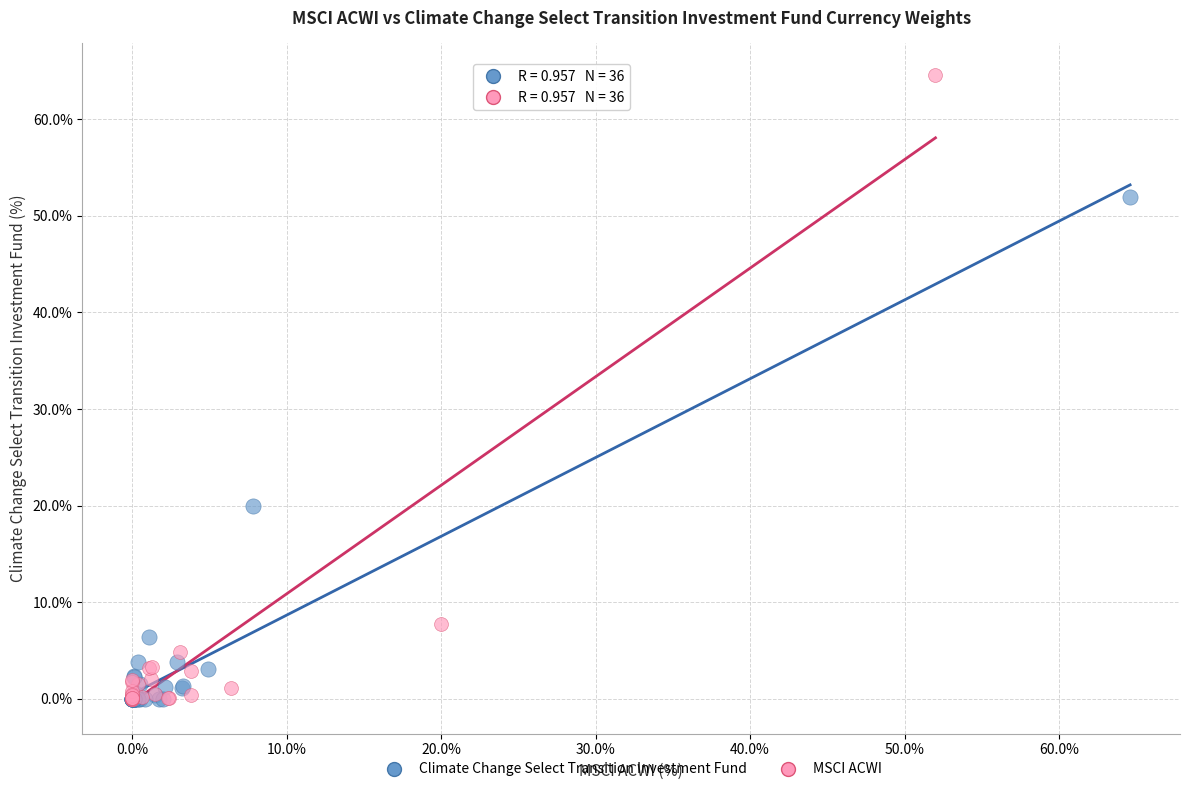

Which series reaches the maximum Y coordinate?

MSCI ACWI